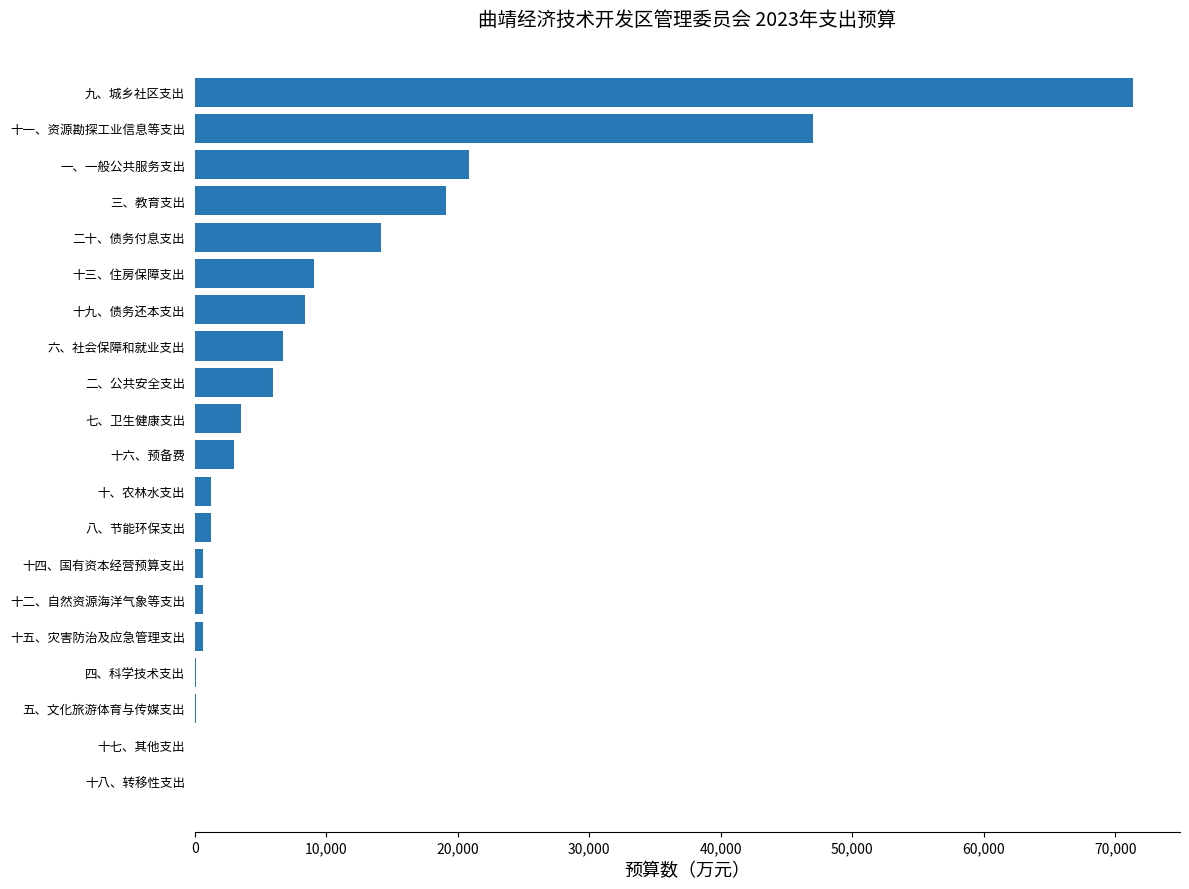

Are the bars grouped side by side (vs. stacked)?

No